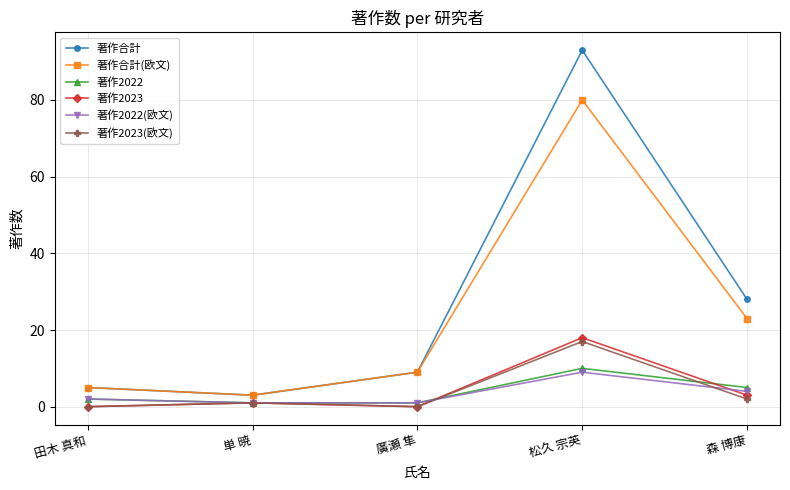

At which label is 著作合計 closest to 48?

森 博康